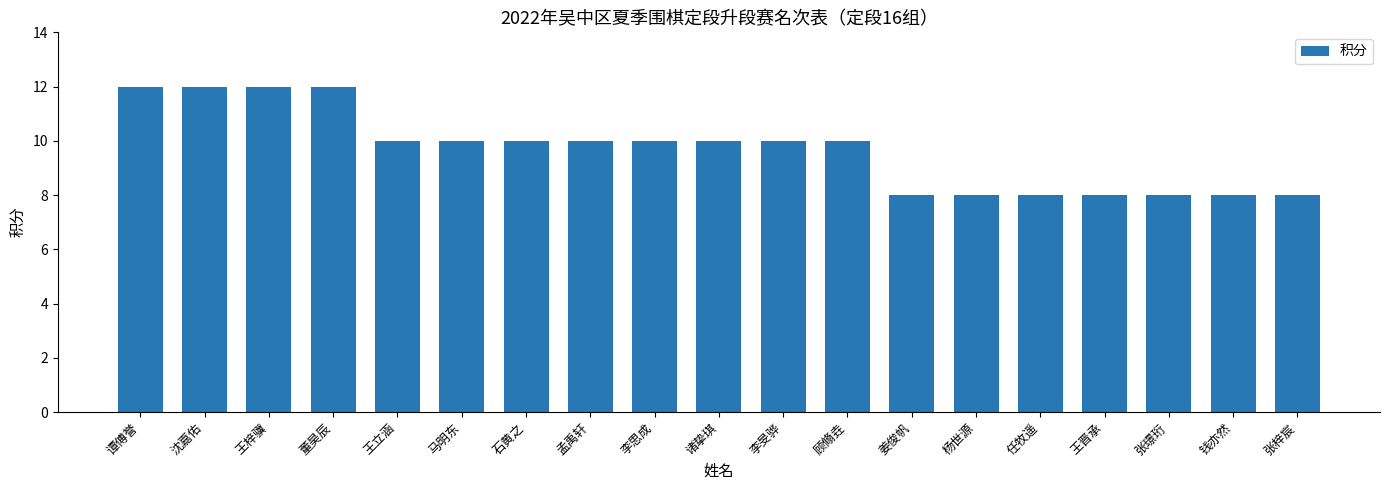

What is the label of the 11th bar from the right?

李思成